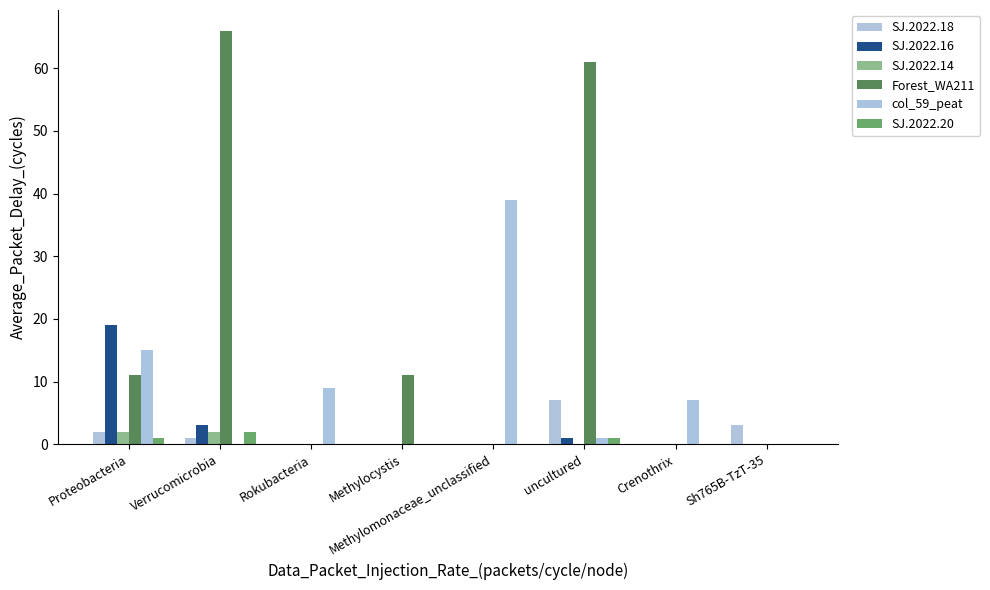

List the labels in order of Forest_WA211 value, largest first.

Verrucomicrobia, uncultured, Proteobacteria, Methylocystis, Rokubacteria, Methylomonaceae_unclassified, Crenothrix, Sh765B-TzT-35